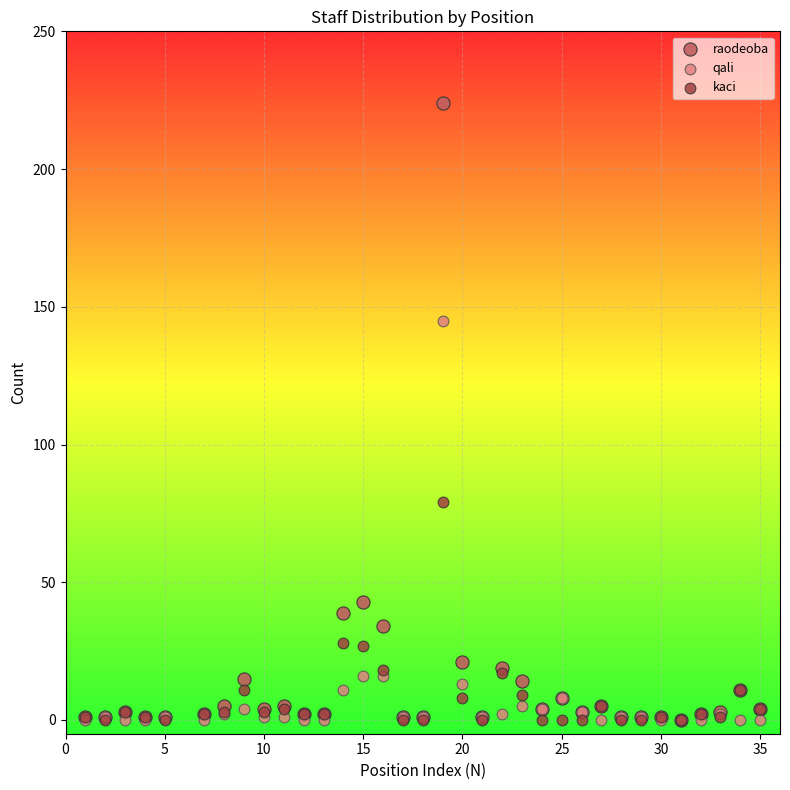

Which series has the largest Y range (max minus min)?

raodeoba